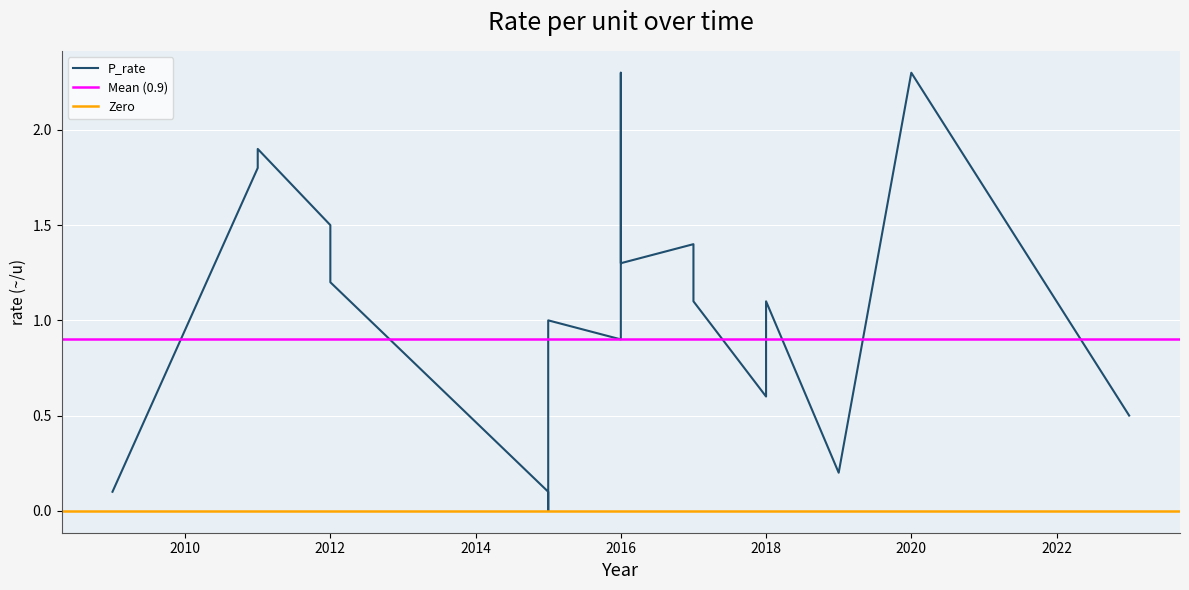

Is it true that the value at 2012 is 2.2?

False